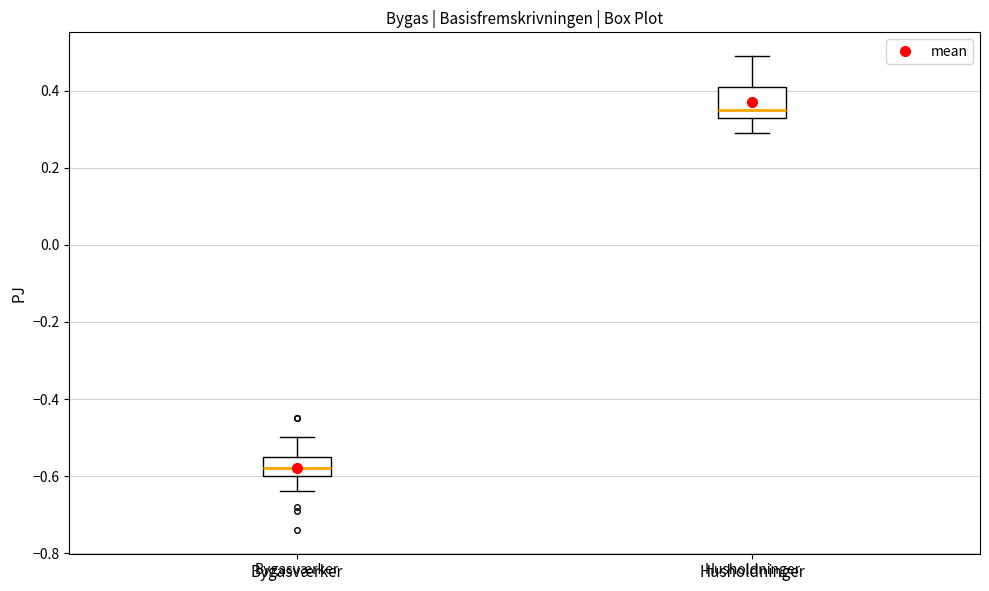

Which box has the lowest median line?

Bygasværker